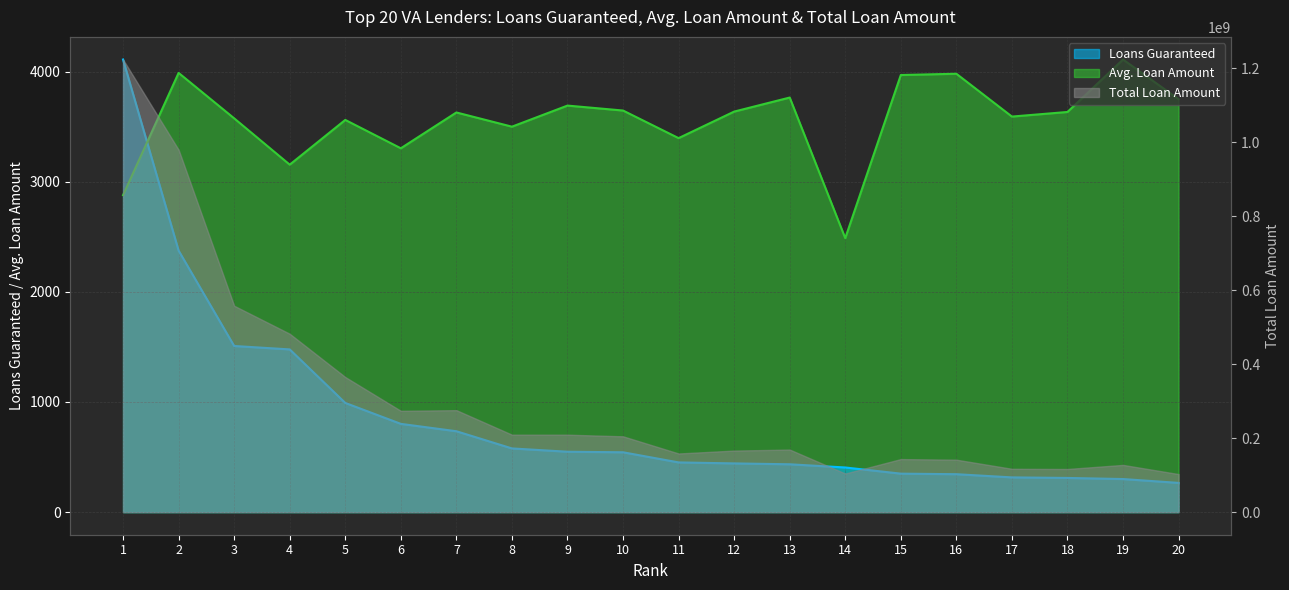

At which category is the sum across all series the highest?

1